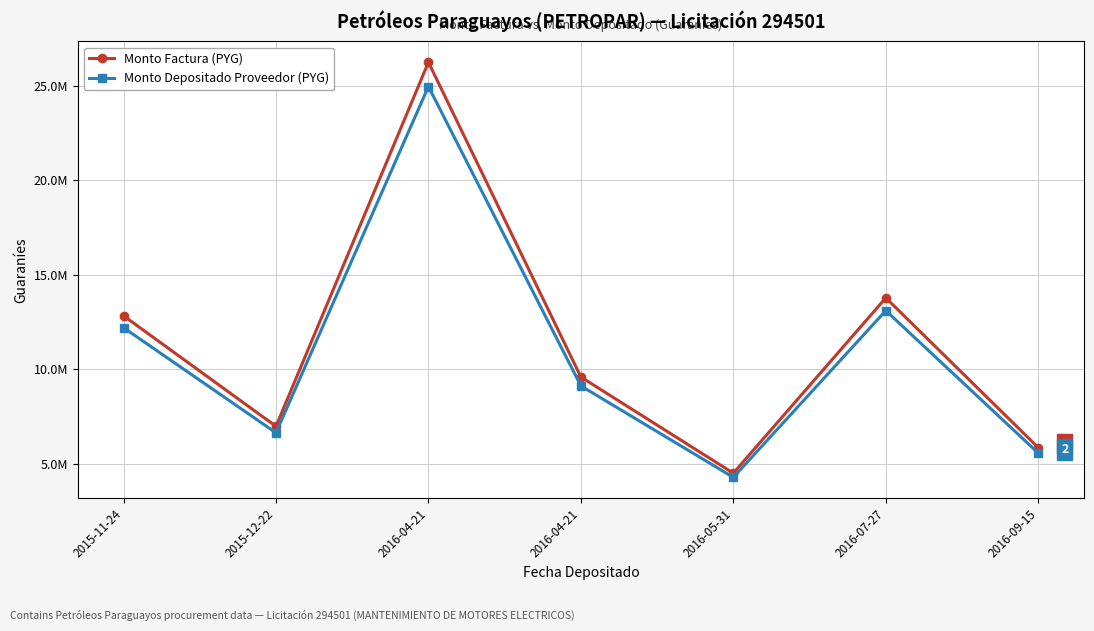

Is this an area chart (filled region under the line)?

No